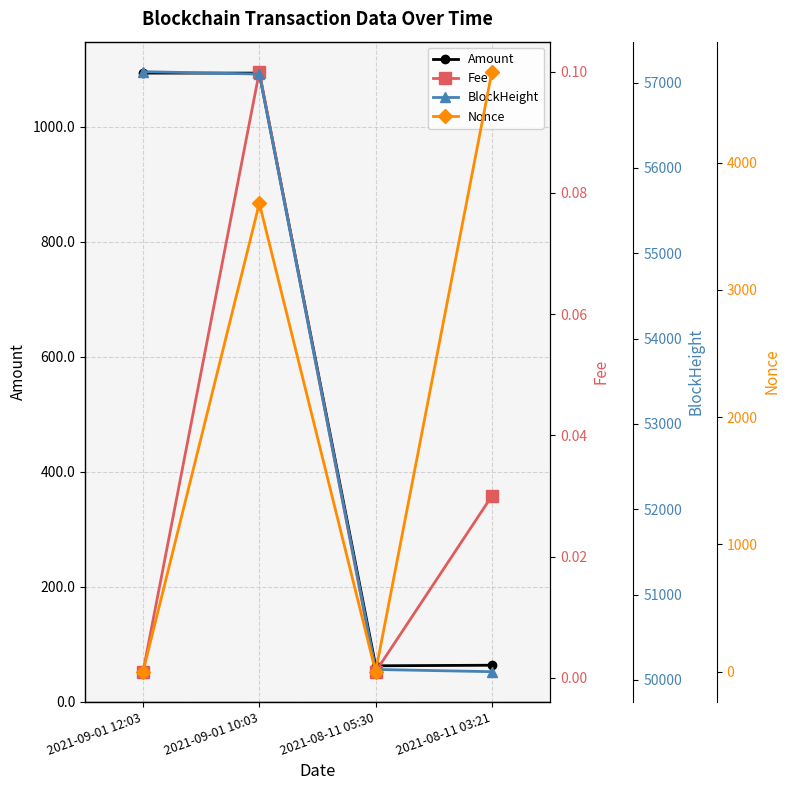

Reading left to right, what are all the values shown in this chart?

Amount: 1093.3	1093.3	62.4	63.4
Fee: 0.0	0.1	0.0	0.0
BlockHeight: 57128.0	57100.0	50122.0	50096.0
Nonce: 1.0	3680.0	0.0	4714.0